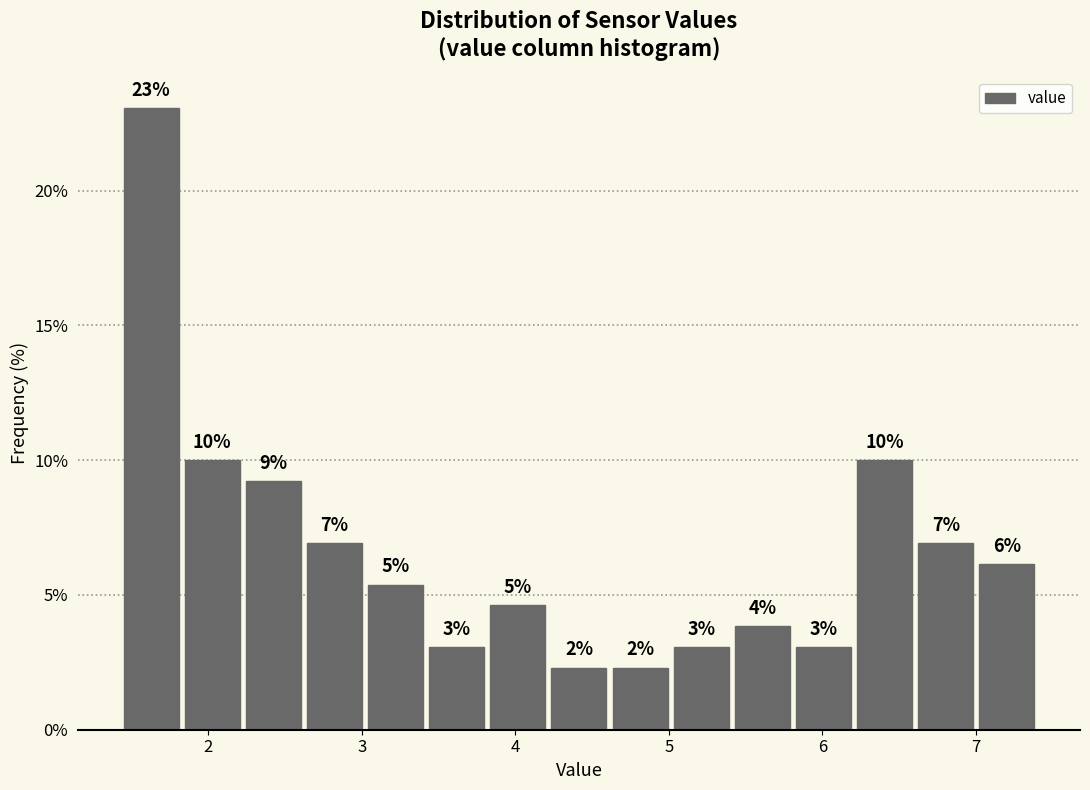

Around what value on the x-axis is the tallest bar? Give the approximate position of its centre, as read against the axis.

1.6